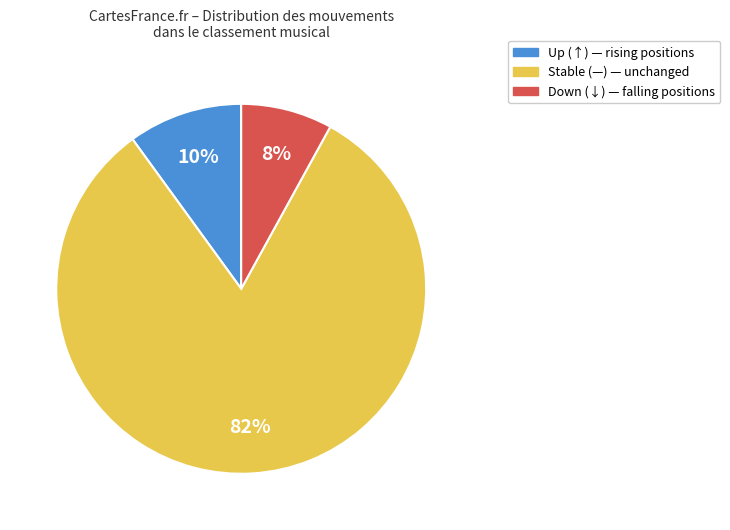

To the nearest percent, what is the average slice percentage?

33%